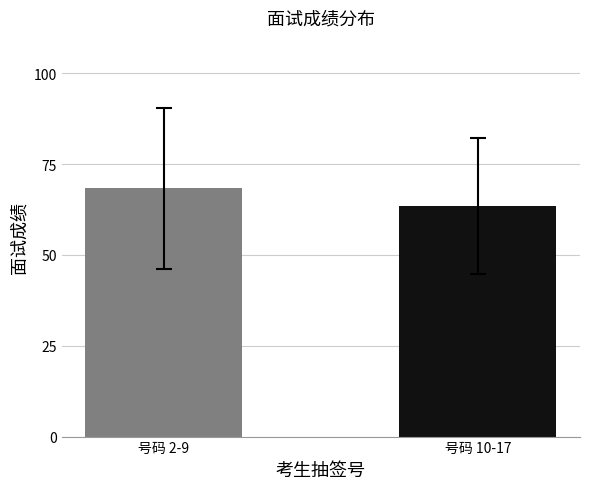

What is the difference between the maximum and minimum values?

4.9